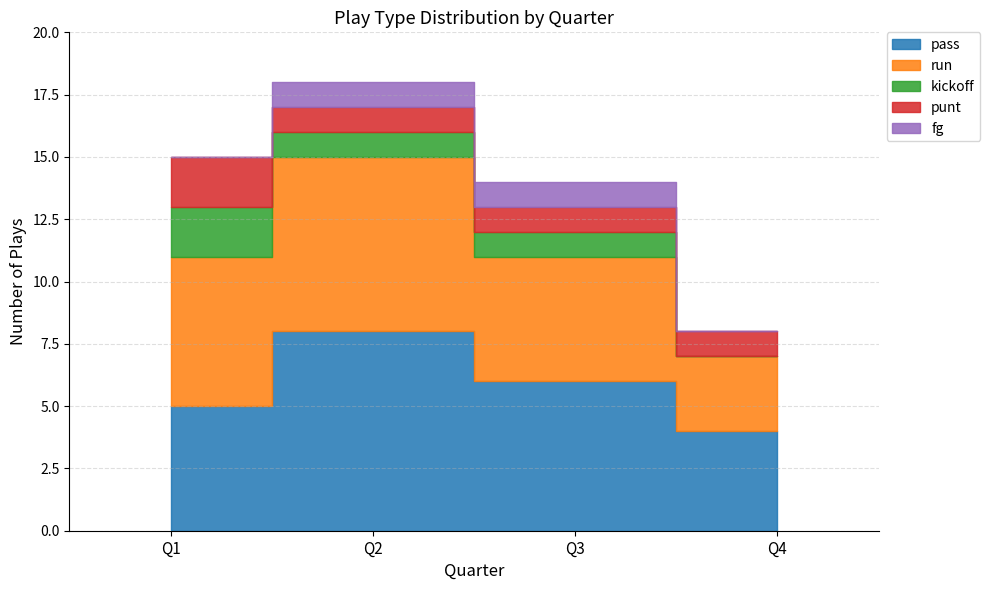

Which category has the lowest value across all series?

Q4